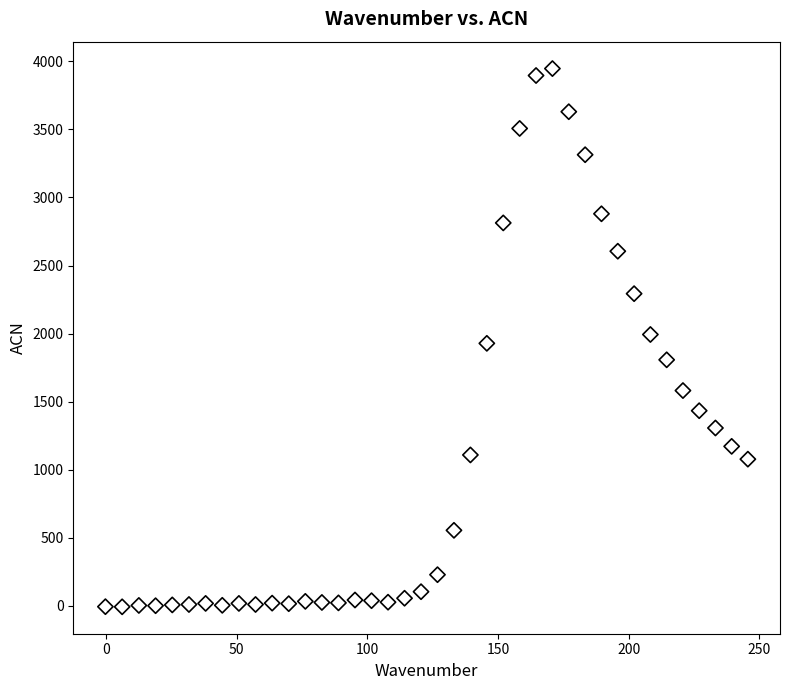

What is the range of Y values (max minus min)?

3955.0